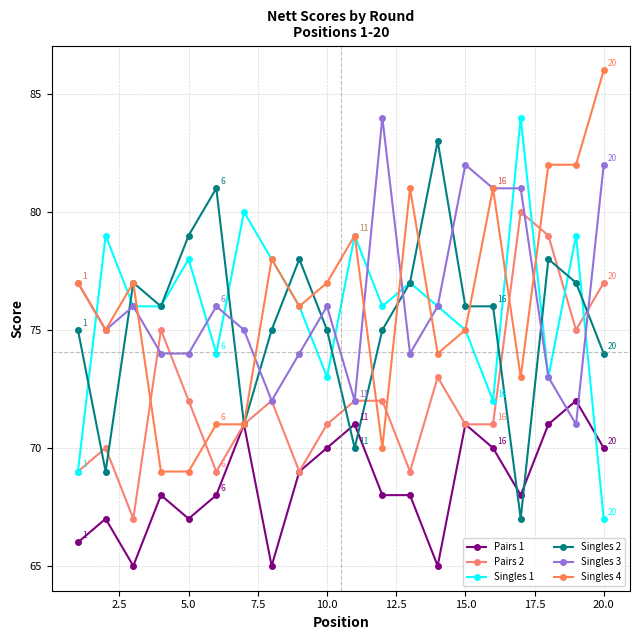

Count the number of categories in the chart.

20